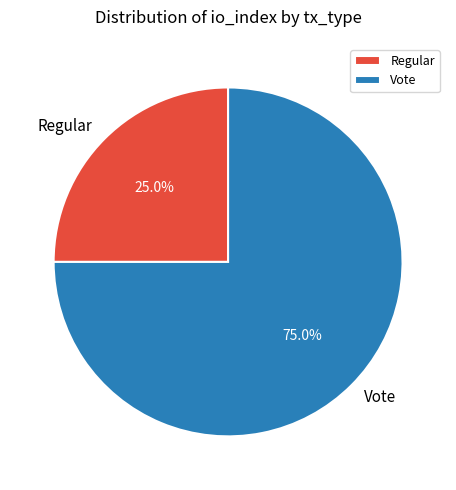

Approximately how many times larger is the value at Regular compared to Vote?

0.3